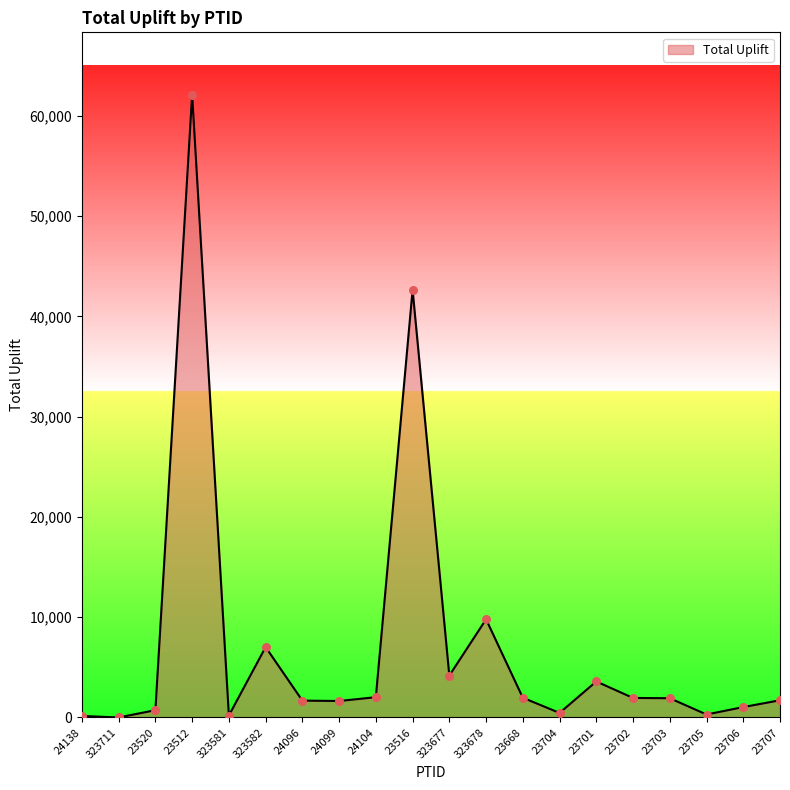

What is the change in value from 323678 to 23707?

-8075.5